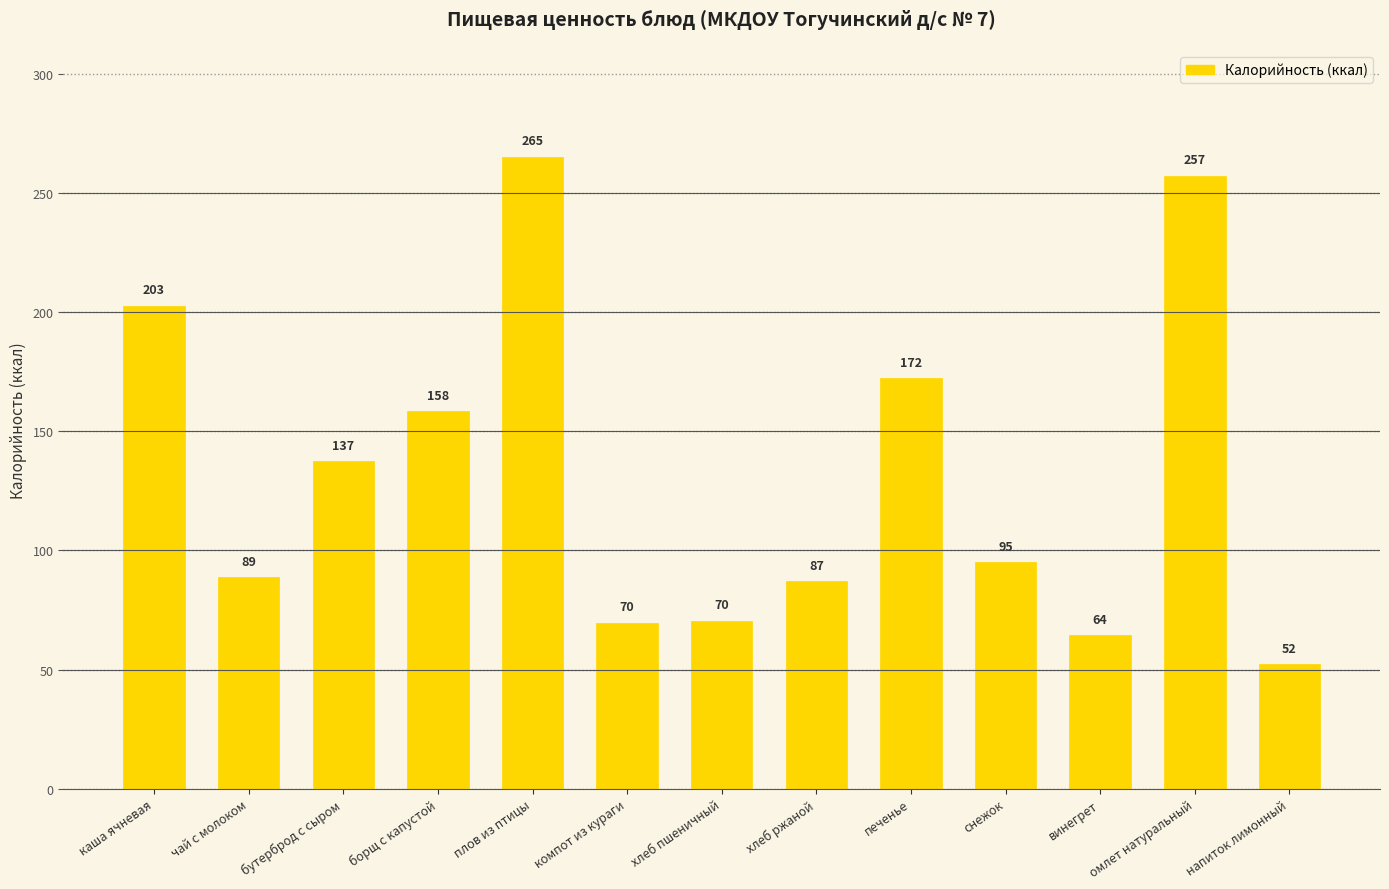

At which category does the chart reach its peak across all series?

плов из птицы